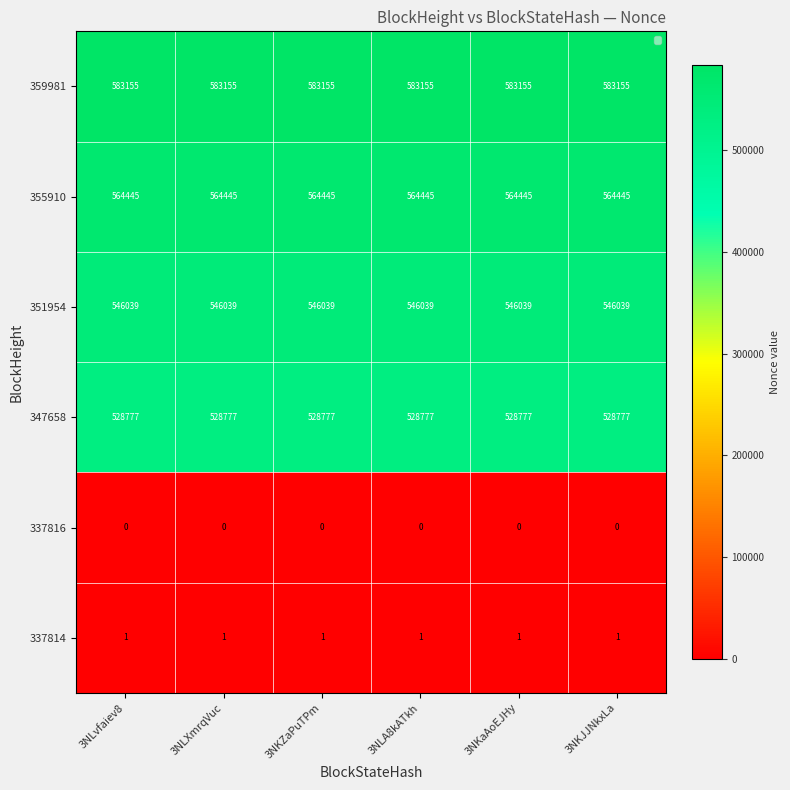

Is it true that 347658 equals 350172 at 3NLvfaiev8?

False